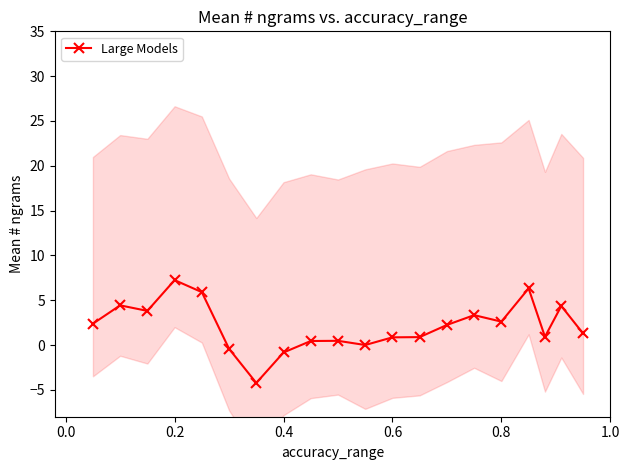

How many points are higher than both their immediate neighbors (excluding endpoints)?

6